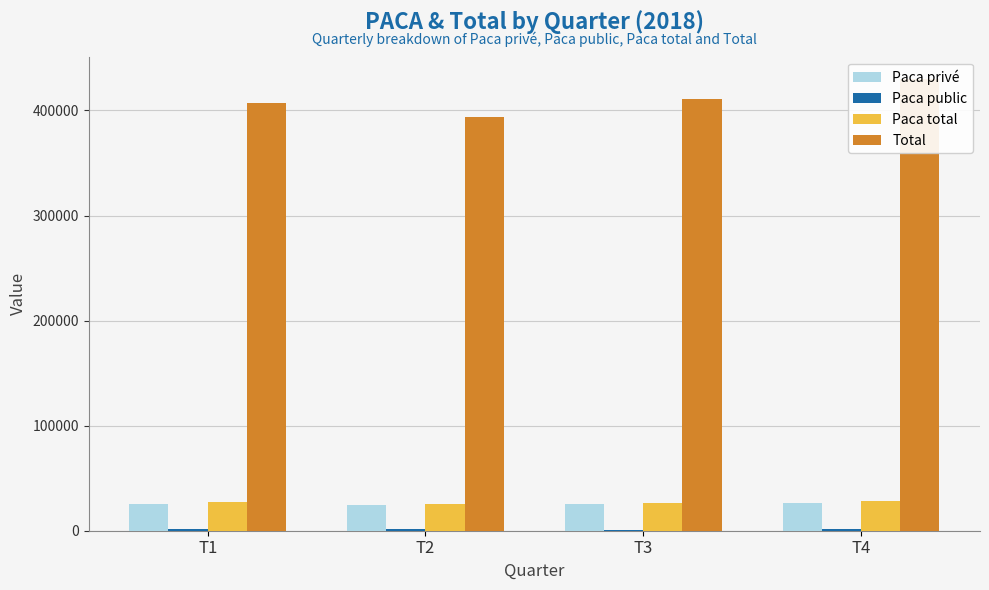

Is the value of Paca public at T4 greater than the value of Paca total at T4?

No